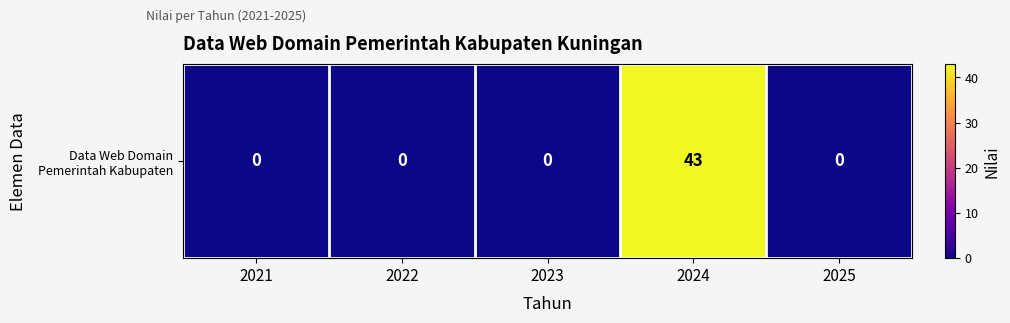

At which label is the value closest to 21?

2021